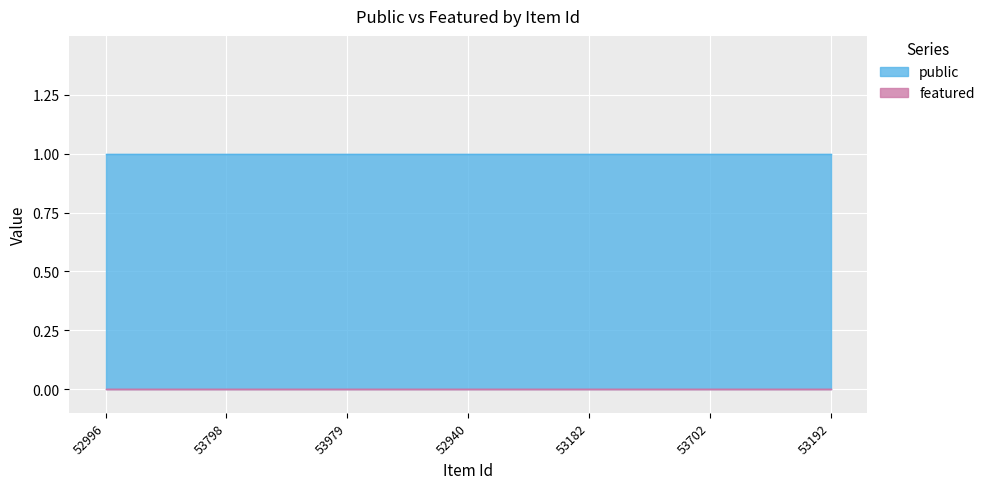

What is the greatest value displayed?

1